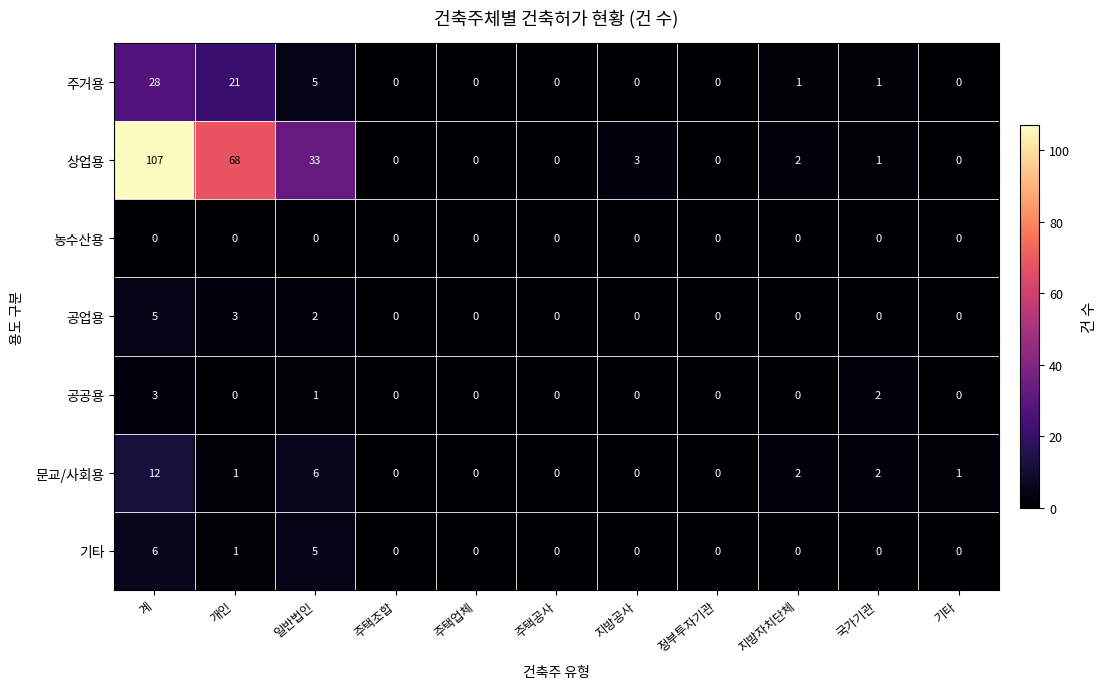

At how many categories does at least one series exceed 72?

1